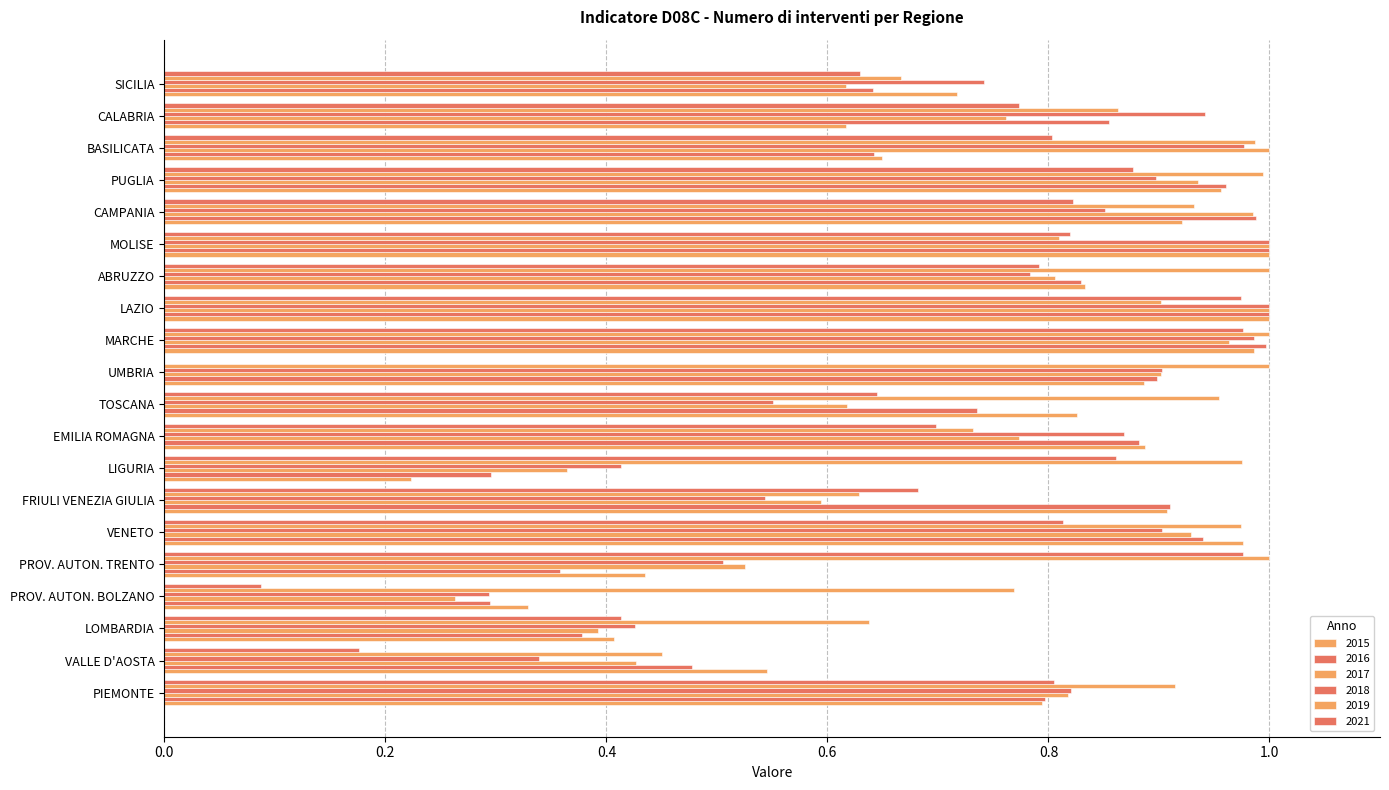

Which series has the largest total across all categories?

2019